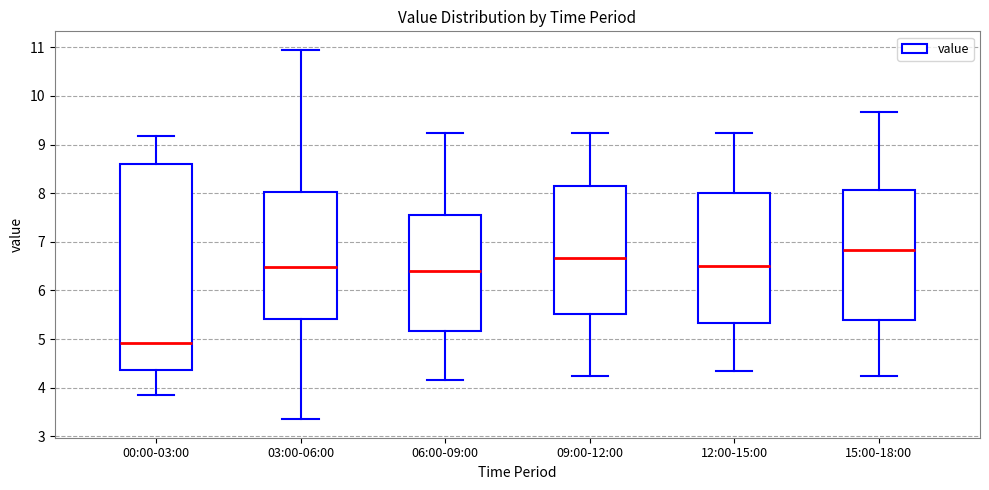

Comparing the boxes themselves (not the whiskers), which one is the tallest?

00:00-03:00